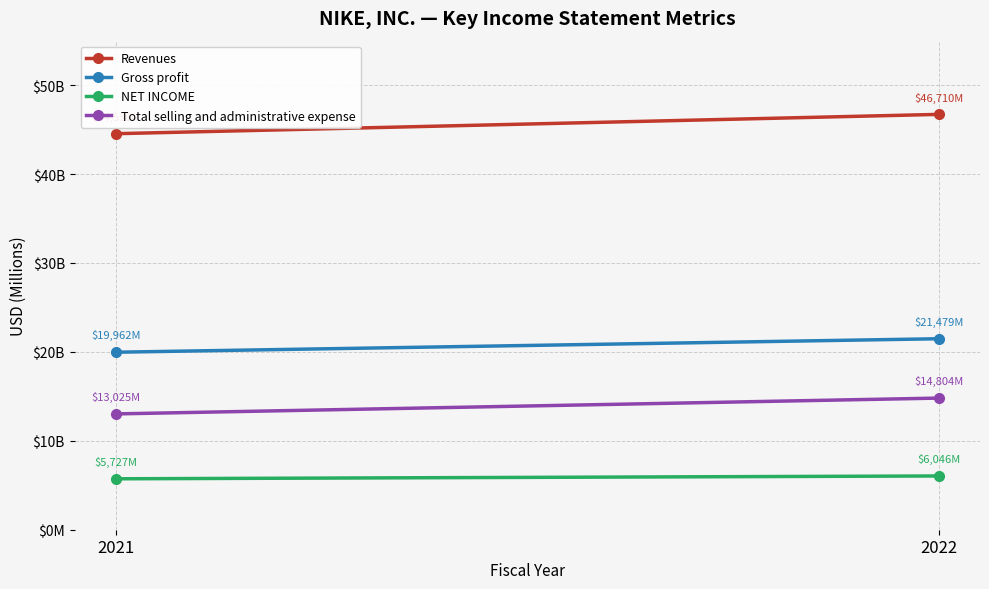

True or false: Revenues has a value of 80194 at 2022.

False